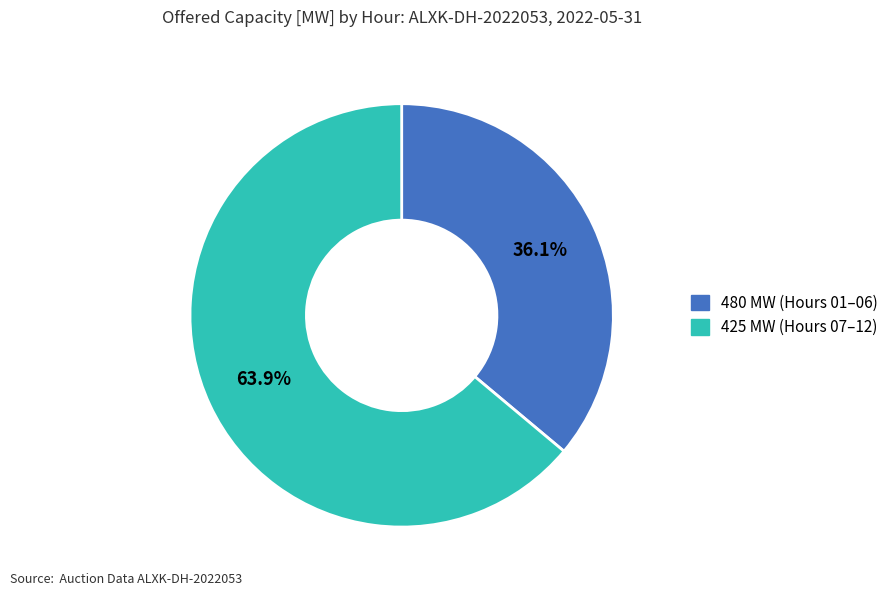

Is there a majority slice in this chart?

Yes